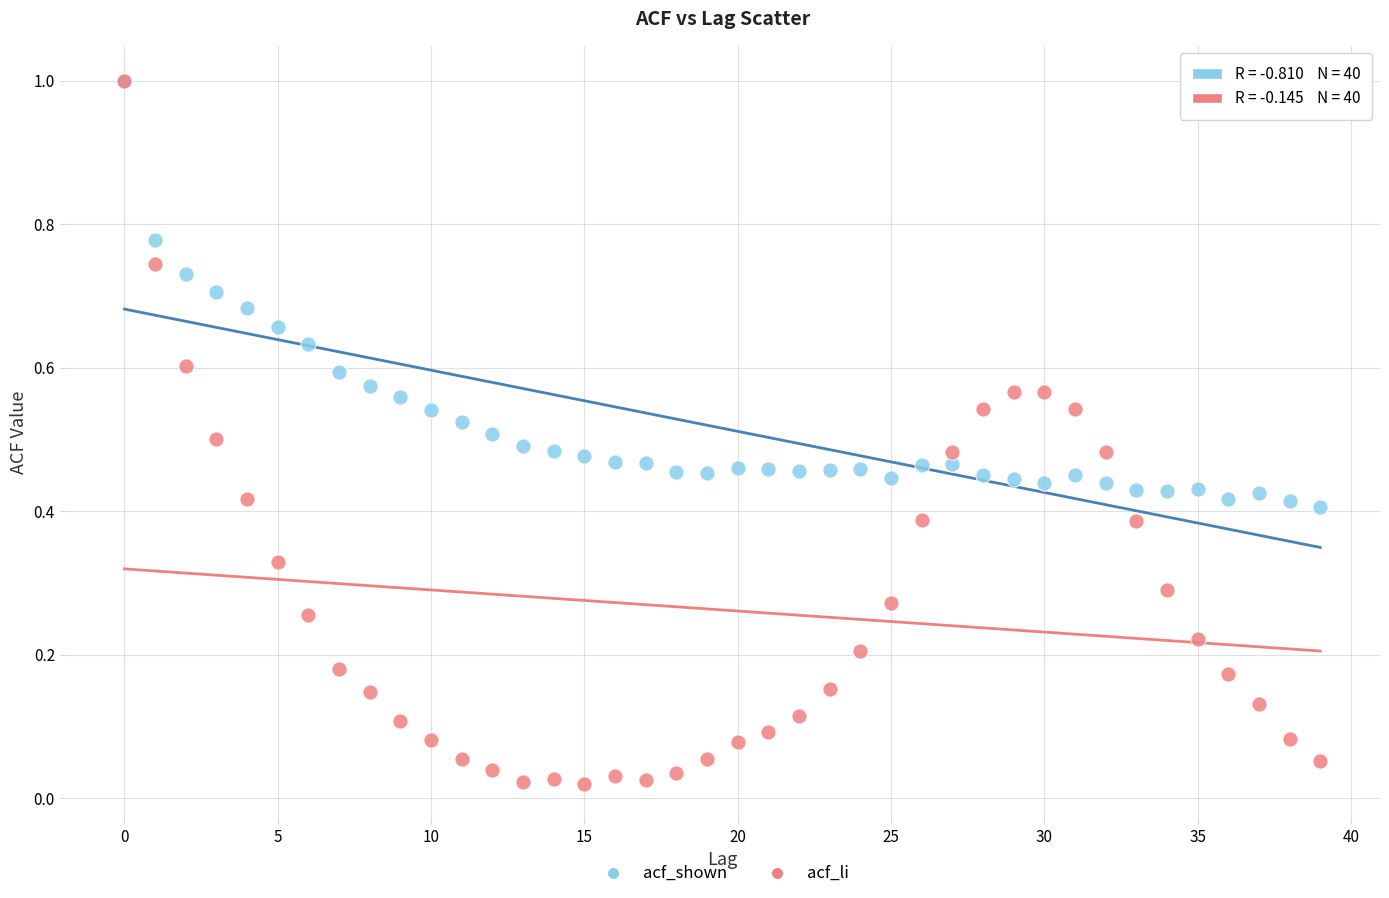

What are all the series names shown in the legend?

acf_shown, acf_li